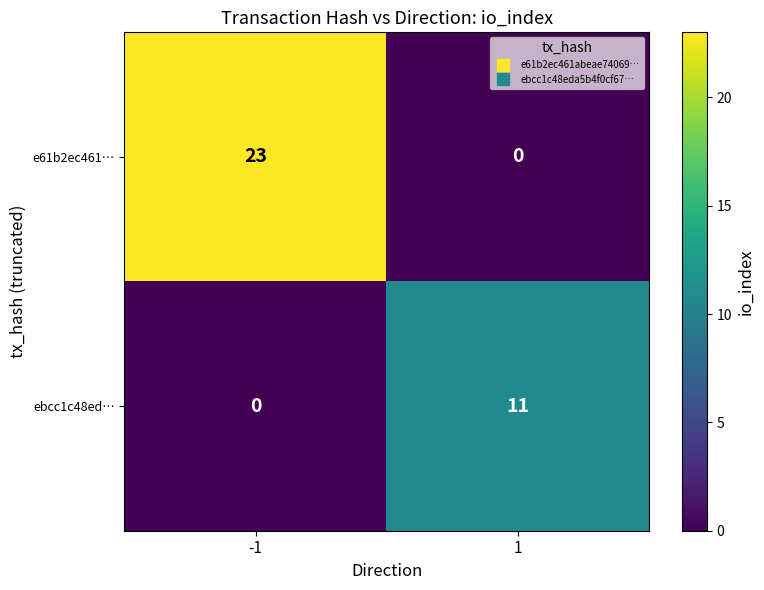

Reading right to left, what are all the values shown in this chart?

e61b2ec461…: 0	23
ebcc1c48ed…: 11	0